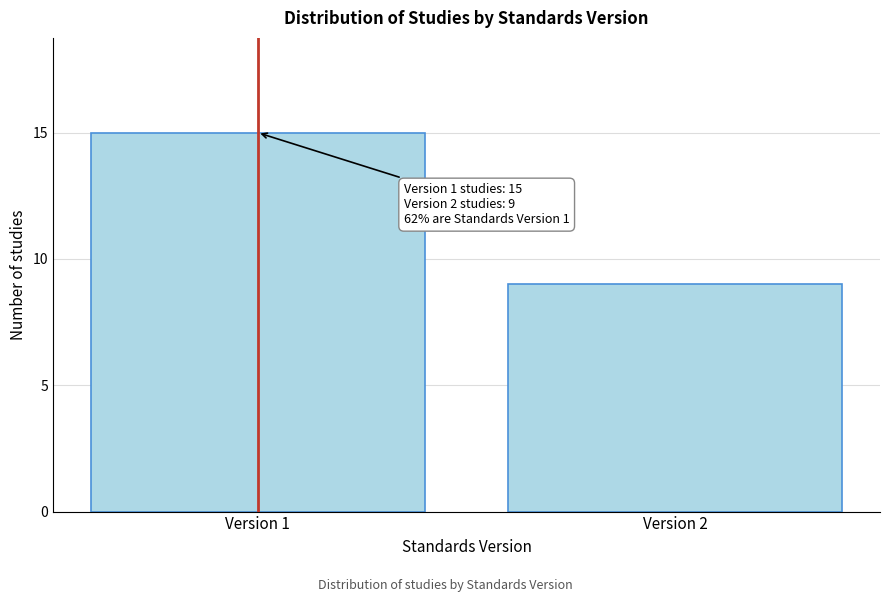

Reading left to right, list all the values displayed in this chart.

Version 1=15	Version 2=9